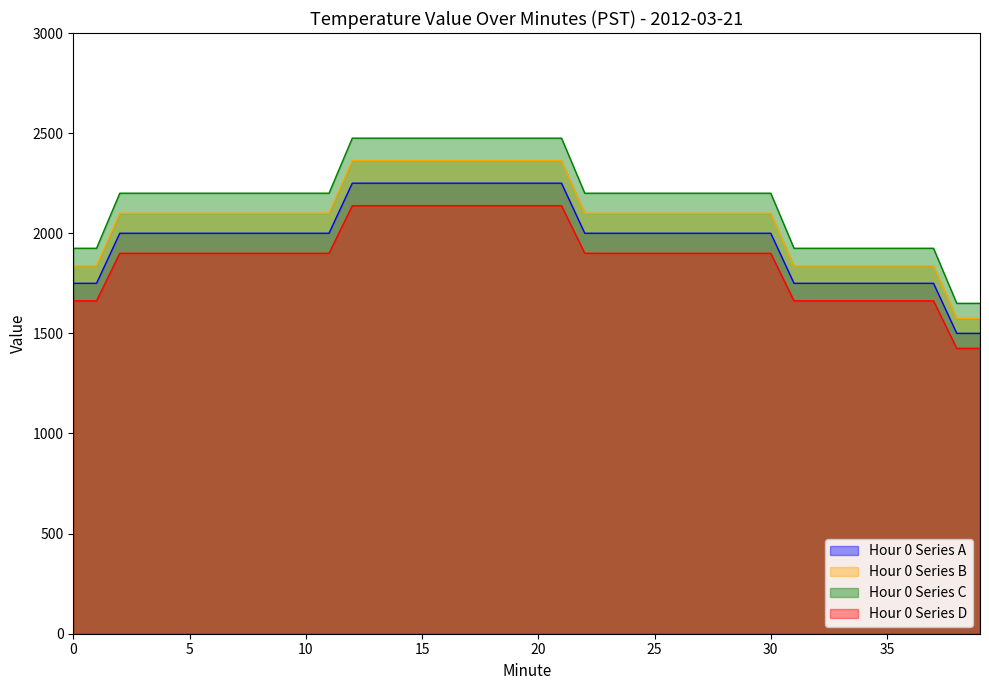

What is the ratio of the value at 2 to the value at 4?

1.0